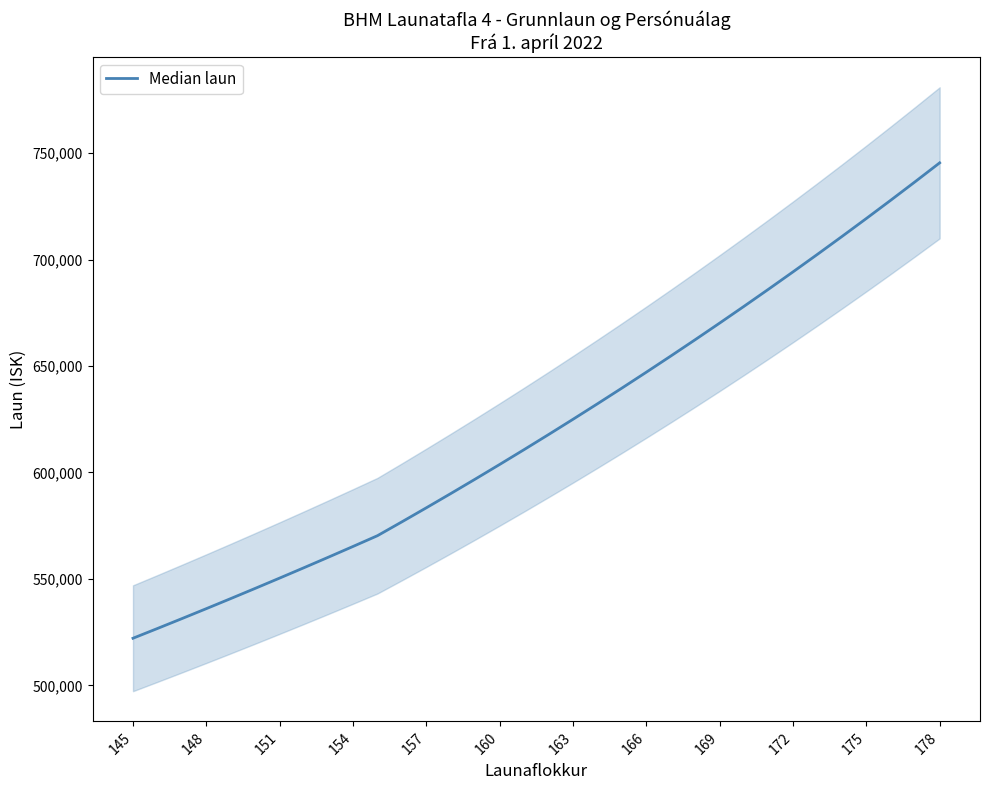

At which category does the chart reach its minimum across all series?

145